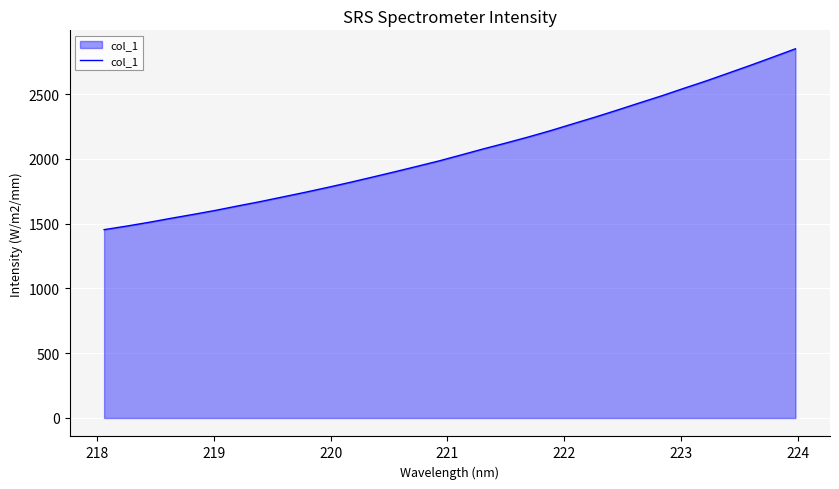

What is the minimum value shown in the chart?

1453.5